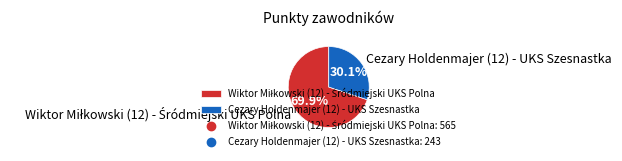

What is the smallest slice in the pie chart?

Cezary Holdenmajer (12) - UKS Szesnastka